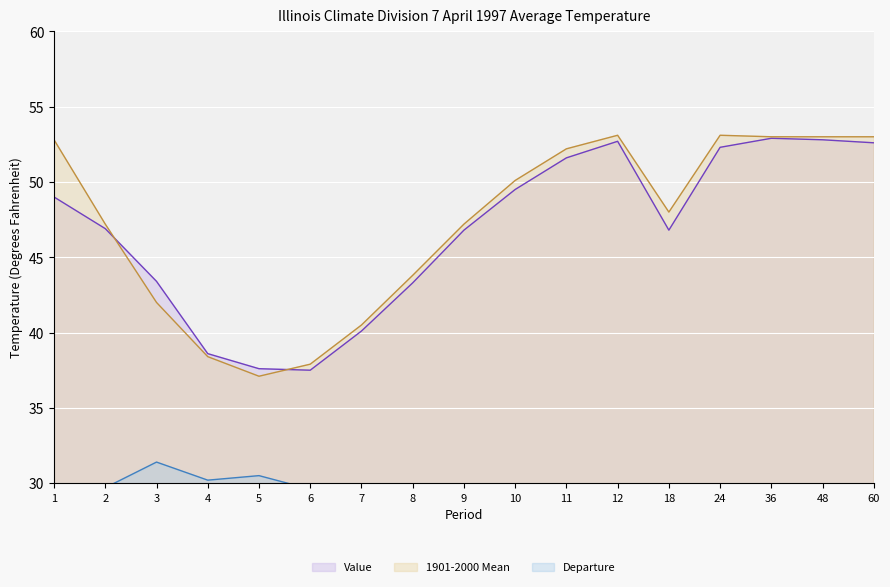

Which series has the largest range (max minus min)?

1901-2000 Mean